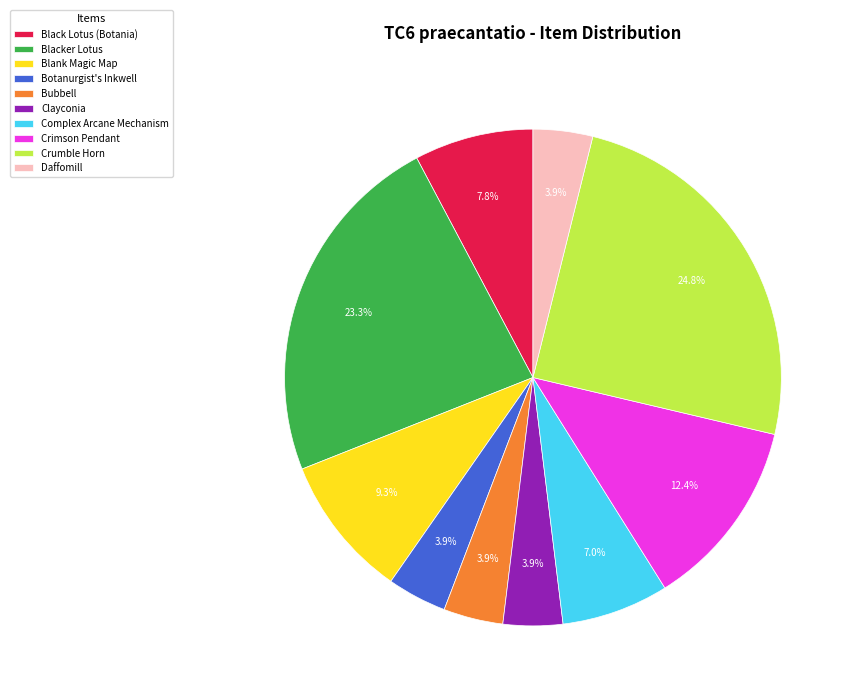

Which has a higher value, Complex Arcane Mechanism or Crimson Pendant?

Crimson Pendant